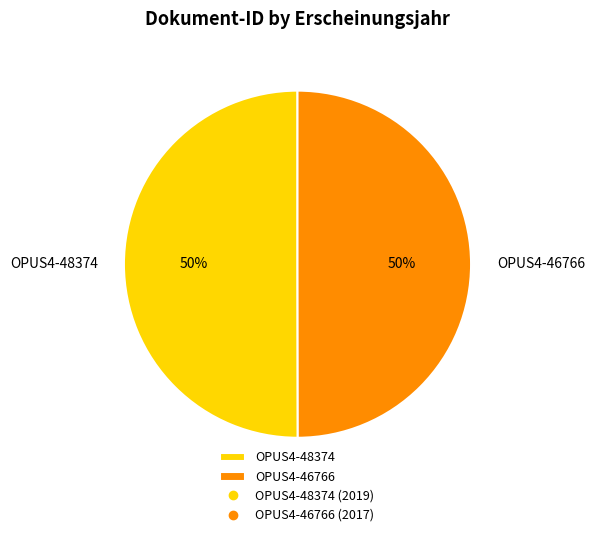

To the nearest percent, what is the combined percentage of OPUS4-46766 and OPUS4-48374?

100%